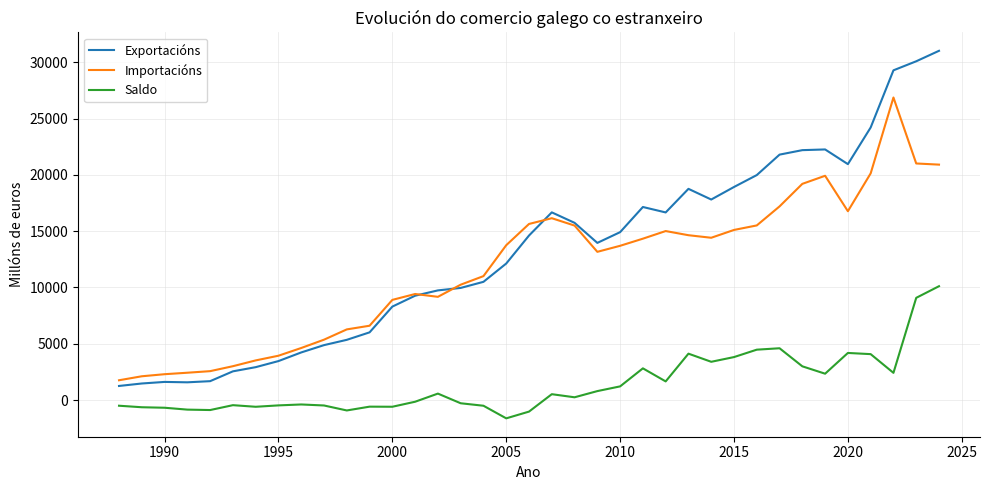

Which series has the widest spread of values?

Exportacións